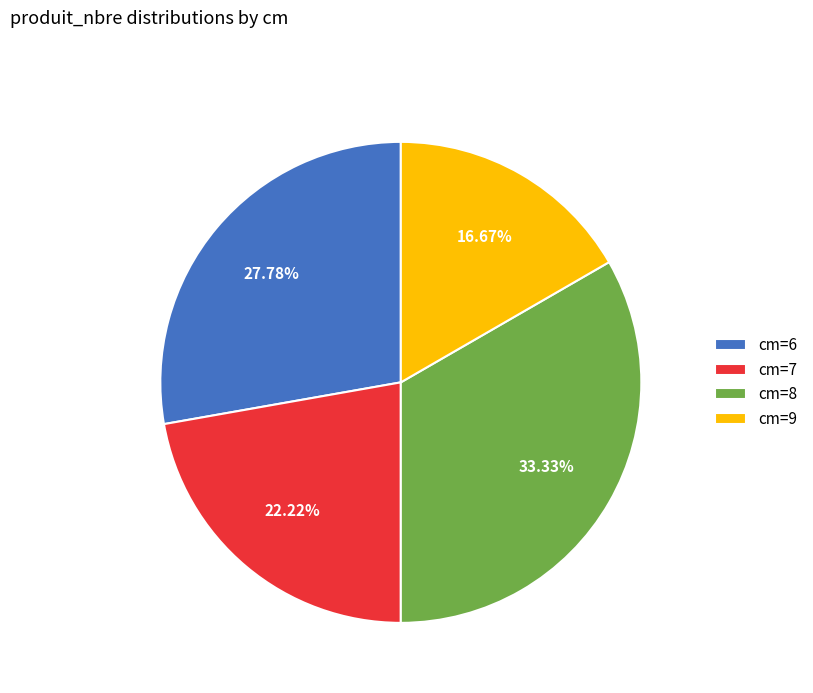

Count the number of slices in the pie.

4